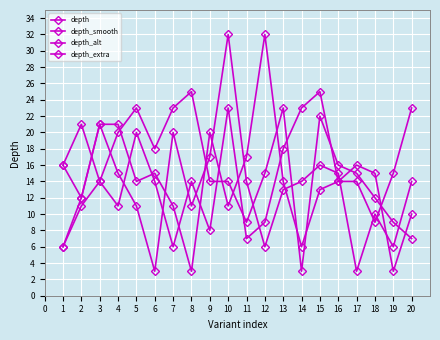

What is the highest value of the depth_extra series?

32